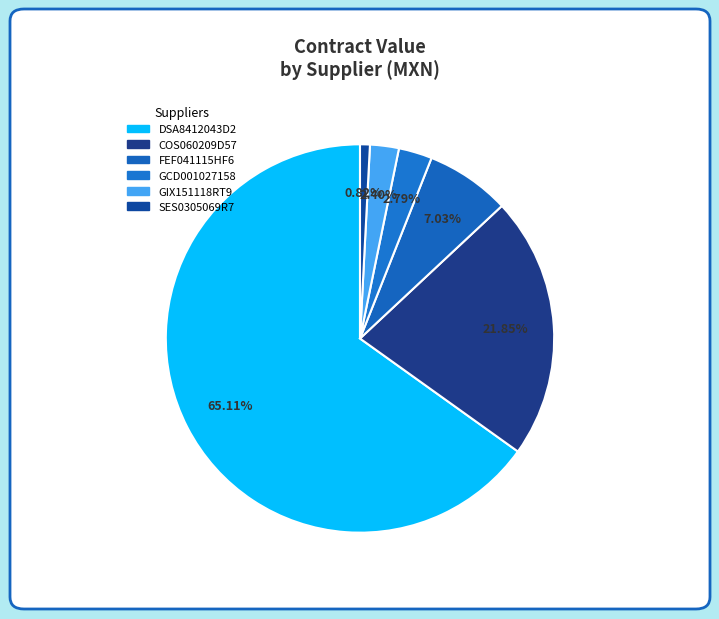

How many slices are in this pie chart?

6